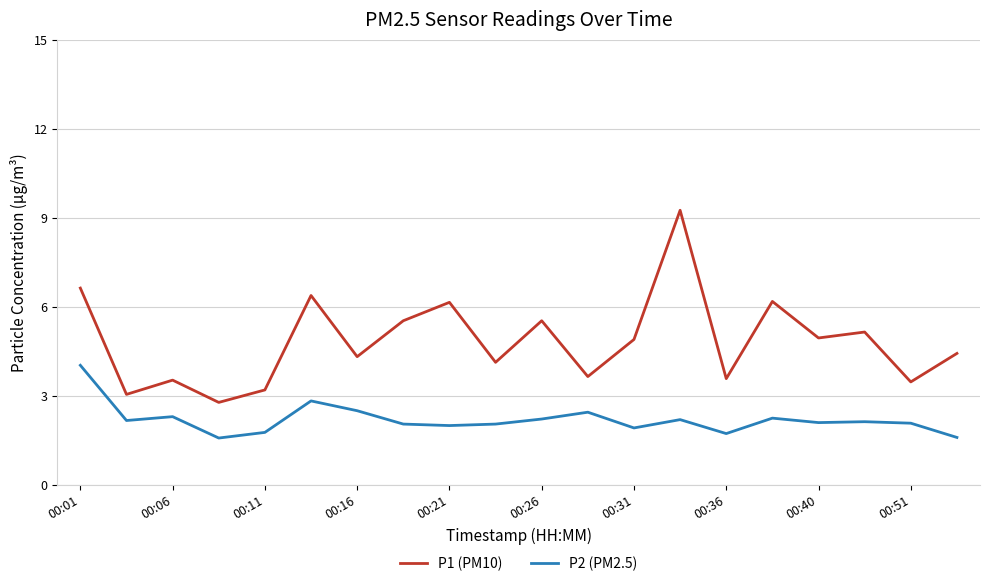

True or false: P1 (PM10) and P2 (PM2.5) intersect in this chart.

False